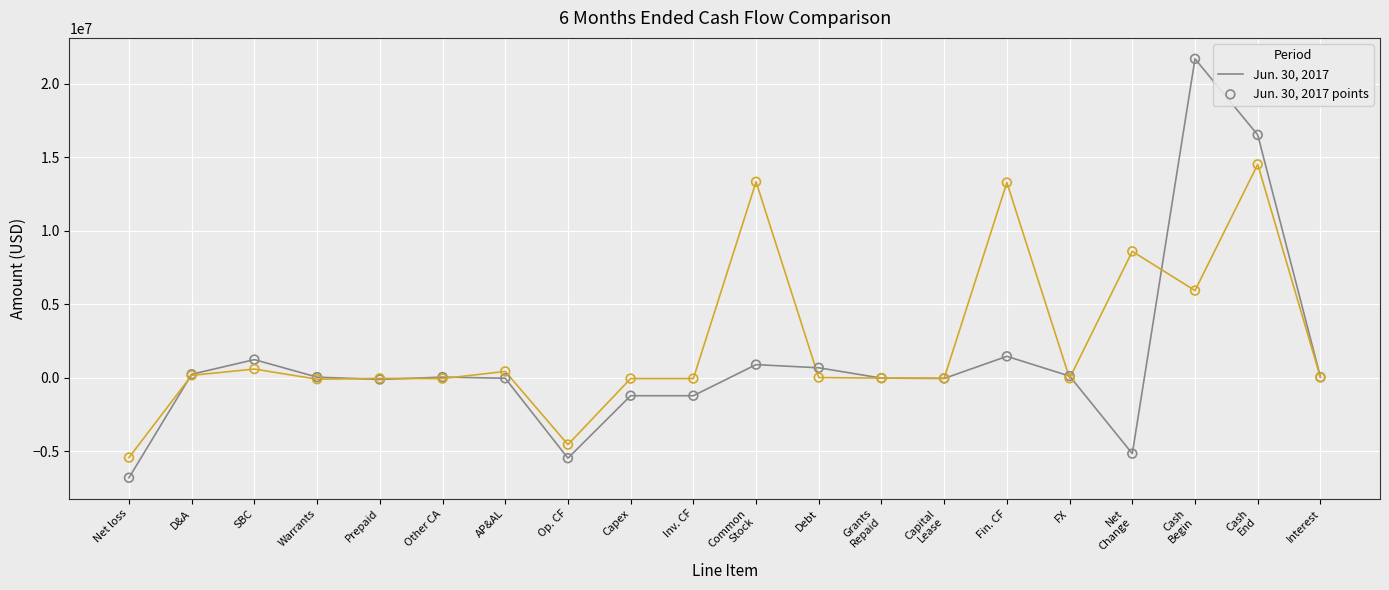

What is the total value across all series at Debt?

664573